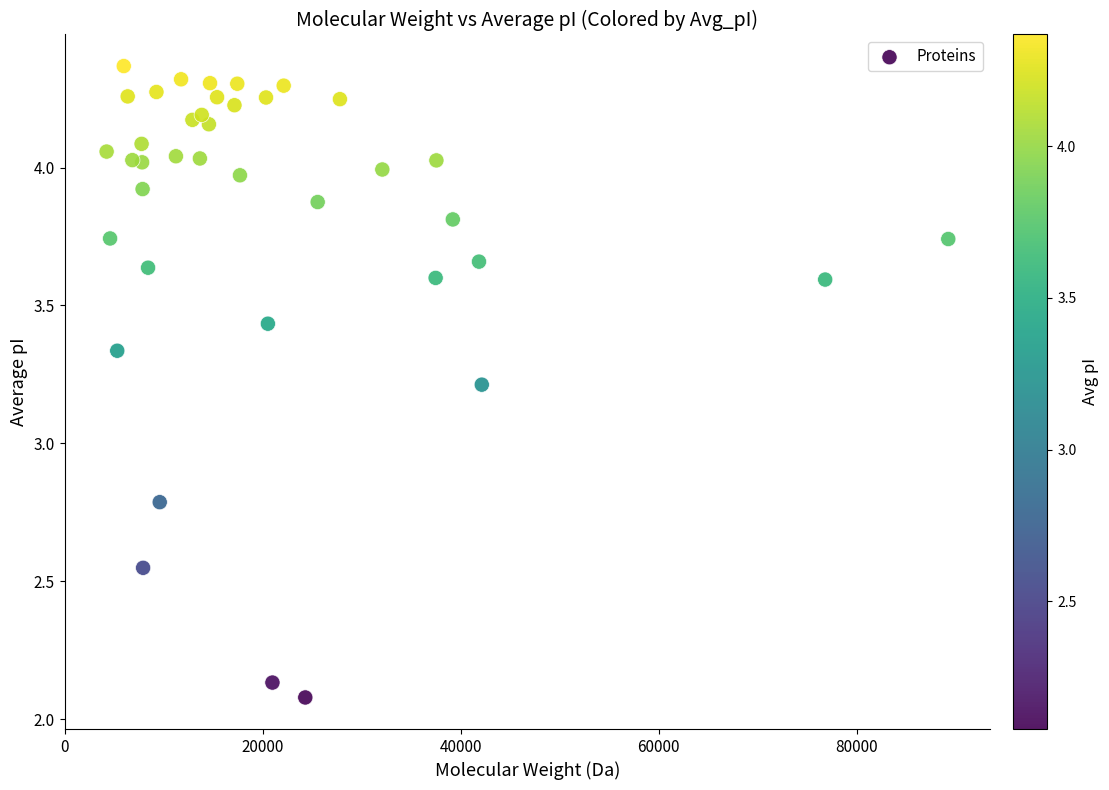

What is the range of X values (max minus min)?

85017.8